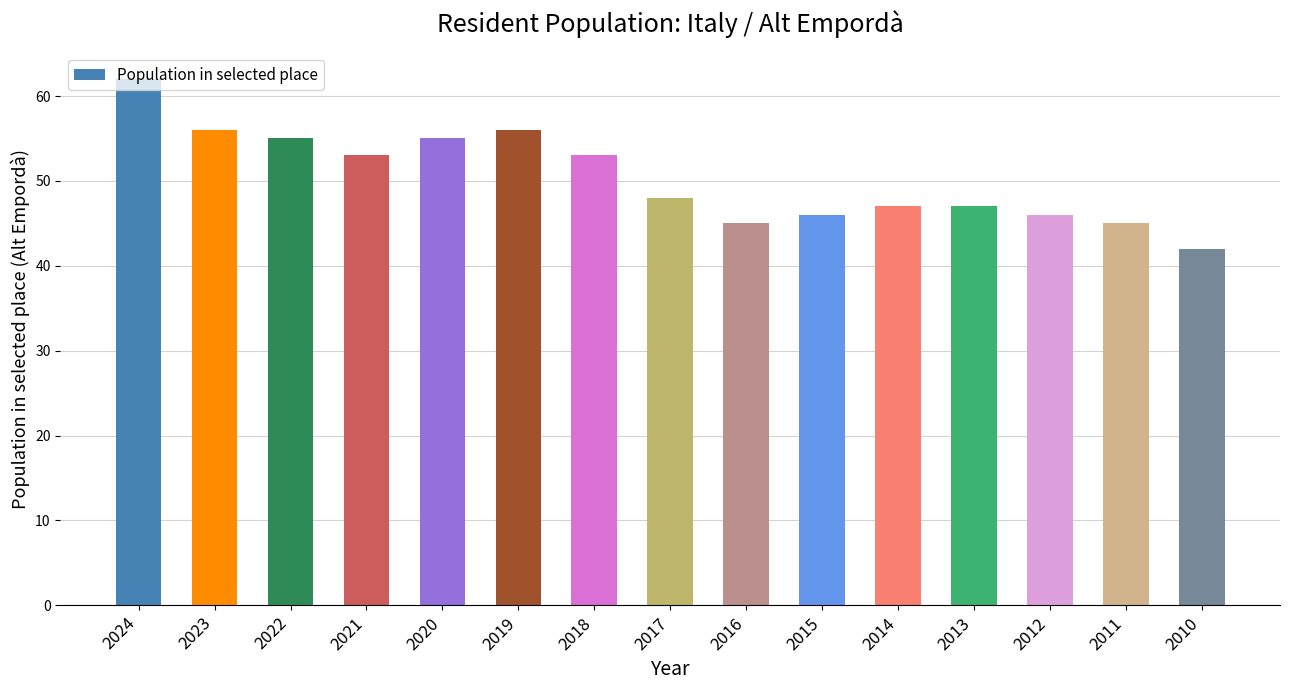

What value does the data have at 2022, to the nearest 10?

60